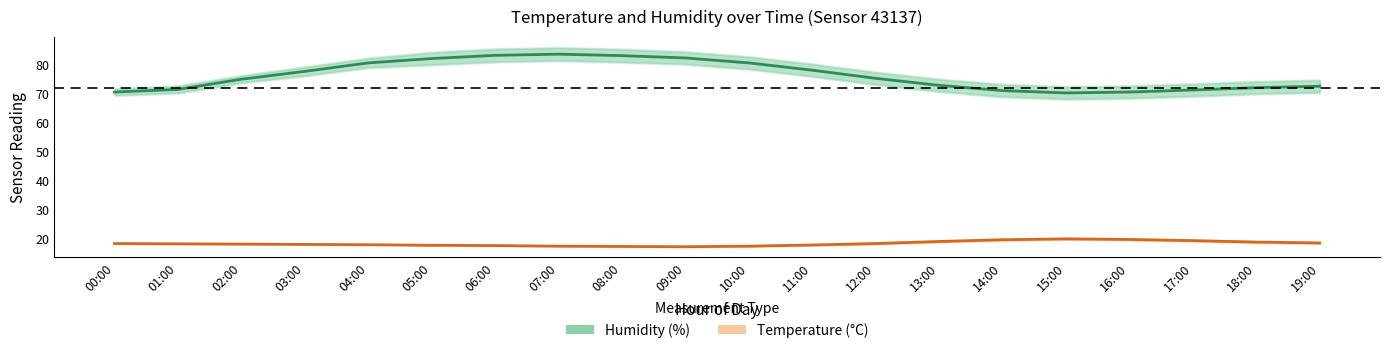

Where is the first local maximum for Humidity?

07:00